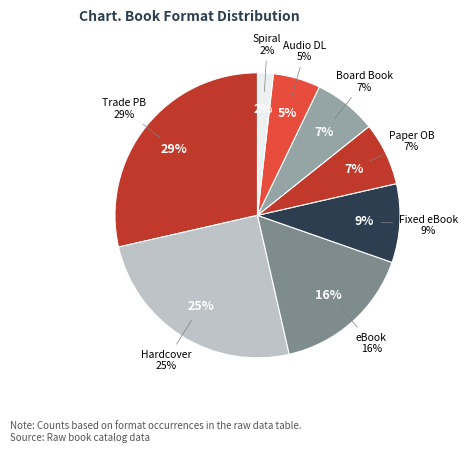

Does eBook represent more than half of the total?

No